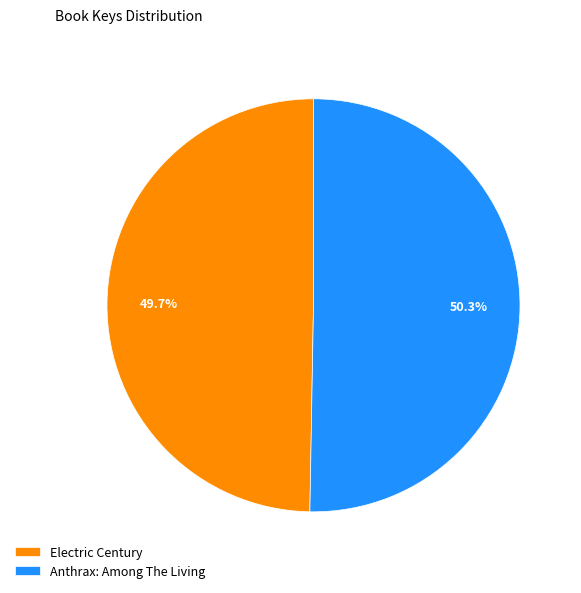

To the nearest percent, what is the difference between the largest and smallest slice percentages?

1%